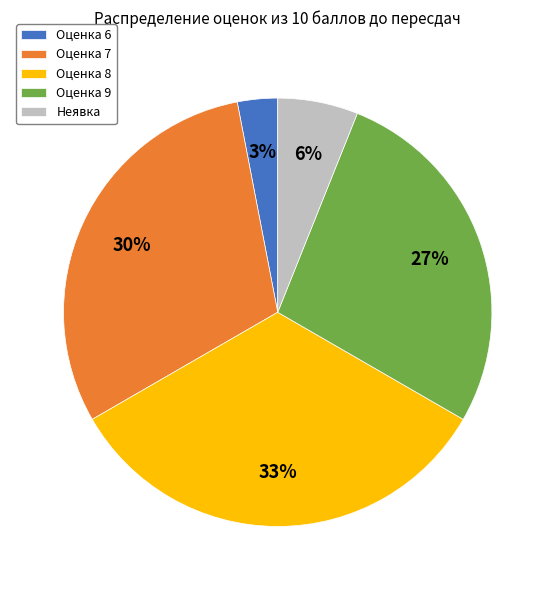

Which category has the biggest portion of the pie?

Оценка 8